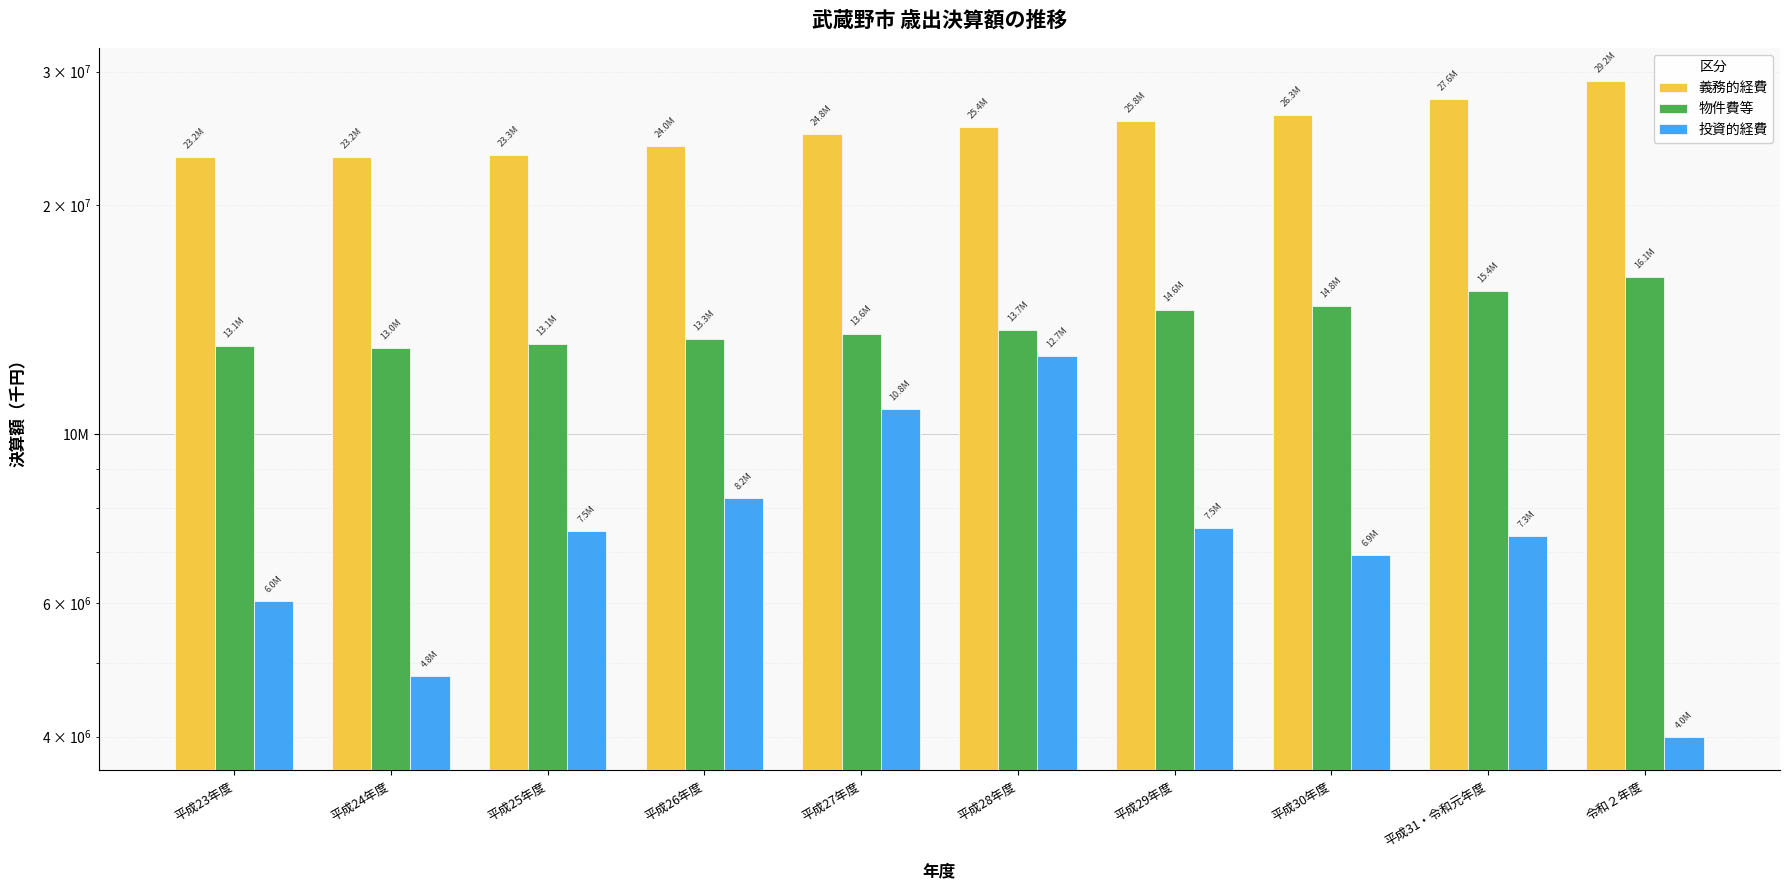

Reading left to right, what are all the values shown in this chart?

義務的経費: 平成23年度=23165089	平成24年度=23160475	平成25年度=23299247	平成26年度=23959117	平成27年度=24806355	平成28年度=25389336	平成29年度=25837909	平成30年度=26290663	平成31・令和元年度=27613595	令和２年度=29185497
物件費等: 平成23年度=13065428	平成24年度=13004674	平成25年度=13138724	平成26年度=13331247	平成27年度=13558905	平成28年度=13726168	平成29年度=14576496	平成30年度=14763294	平成31・令和元年度=15434488	令和２年度=16084007
投資的経費: 平成23年度=6034975	平成24年度=4803644	平成25年度=7466562	平成26年度=8238467	平成27年度=10800665	平成28年度=12662067	平成29年度=7527682	平成30年度=6928809	平成31・令和元年度=7342101	令和２年度=3992277